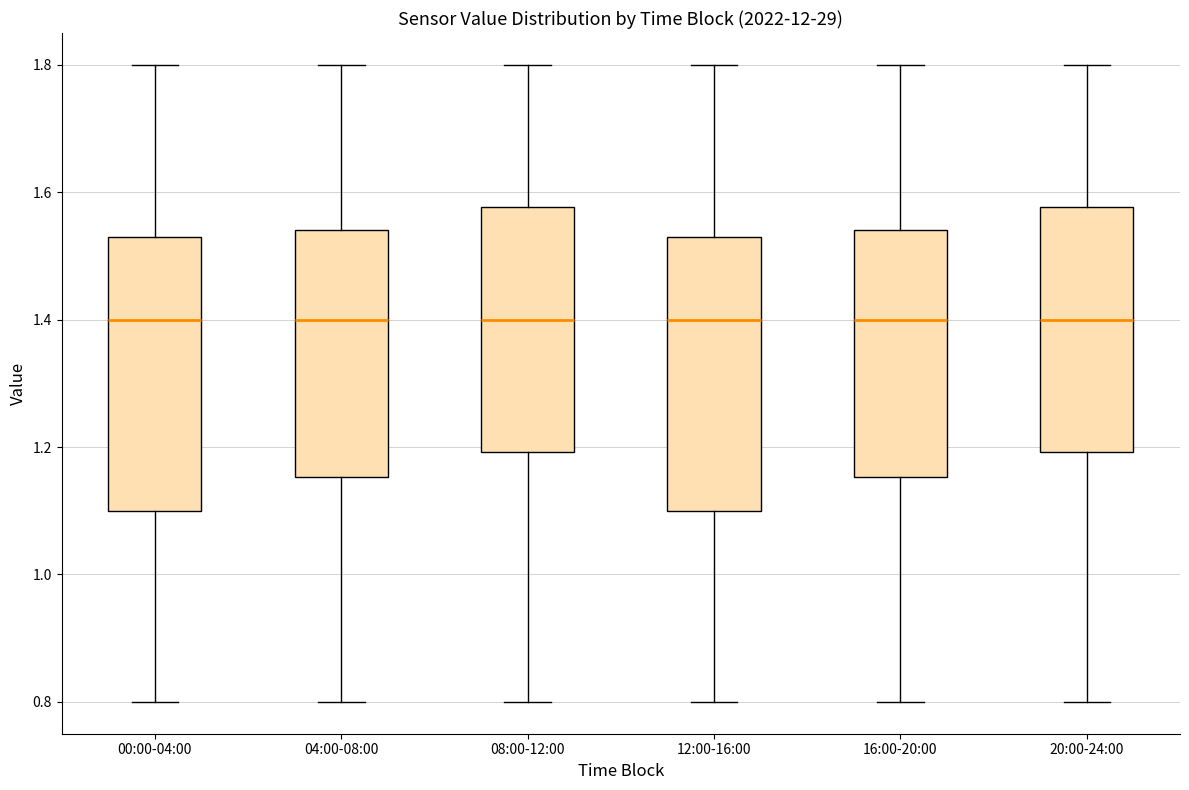

Reading left to right, read every box against the y-axis: the position of its median line, the range the box covers, and the ends of its whiskers. The values are not printed on the chart, so give them approximately, as read against the axis.

00:00-04:00: median 1.40, box 1.10 to 1.54, whiskers 0.80 to 1.80
04:00-08:00: median 1.40, box 1.16 to 1.54, whiskers 0.80 to 1.80
08:00-12:00: median 1.40, box 1.20 to 1.58, whiskers 0.80 to 1.80
12:00-16:00: median 1.40, box 1.10 to 1.54, whiskers 0.80 to 1.80
16:00-20:00: median 1.40, box 1.16 to 1.54, whiskers 0.80 to 1.80
20:00-24:00: median 1.40, box 1.20 to 1.58, whiskers 0.80 to 1.80